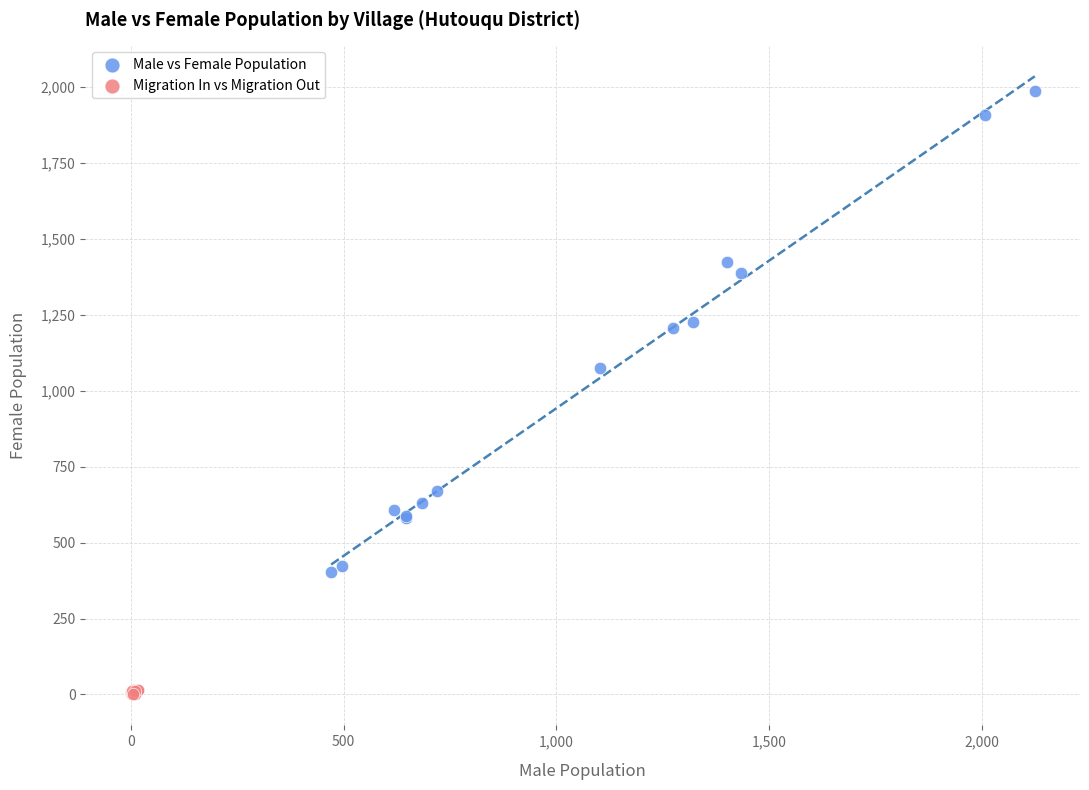

Which series has the largest Y range (max minus min)?

Male vs Female Population